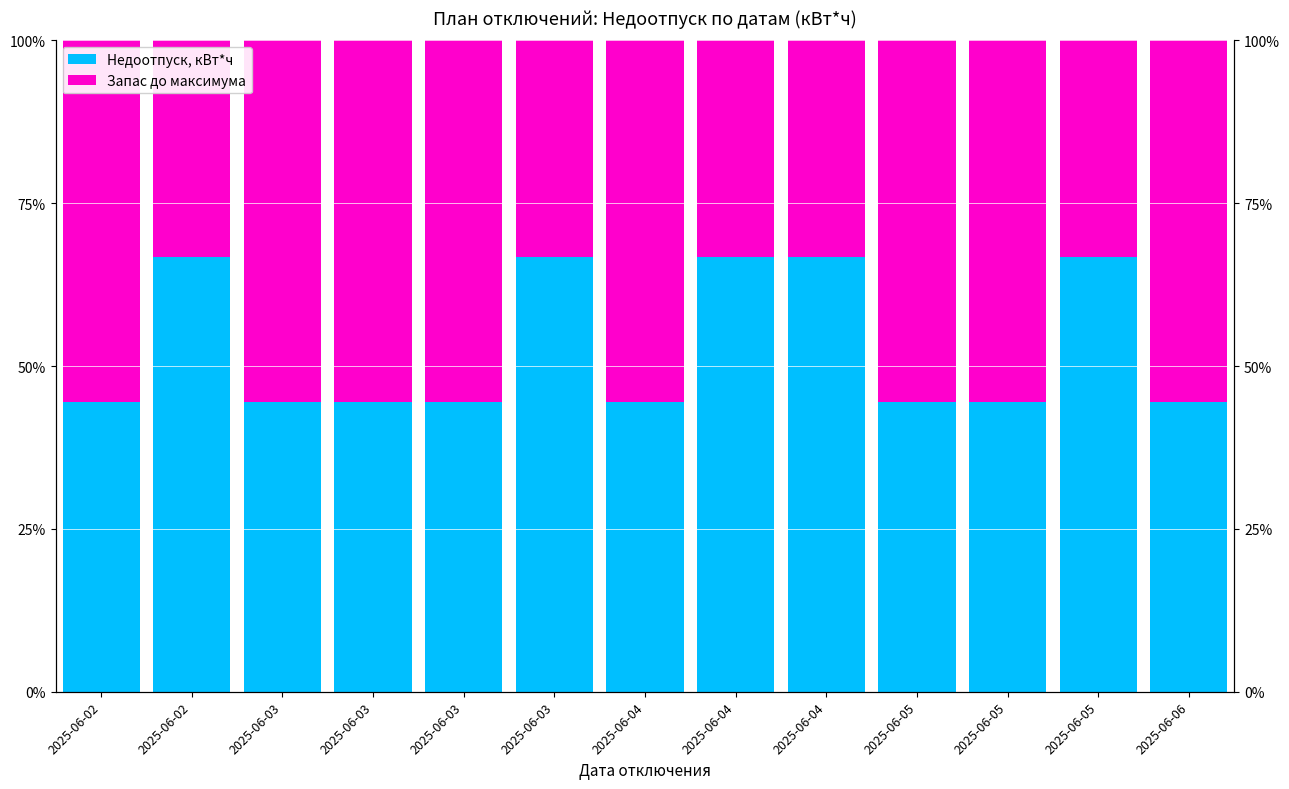

What is the sum of the Недоотпуск, кВт*ч values at 2025-06-02 and 2025-06-05?

25.0